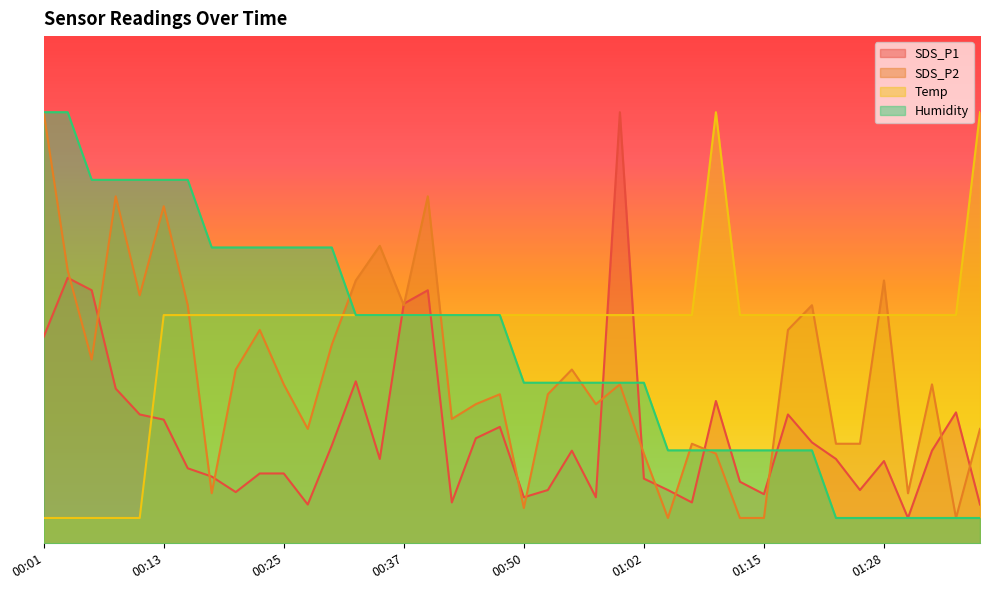

What is the value of the Temp point at the 3rd from the left?

0.5